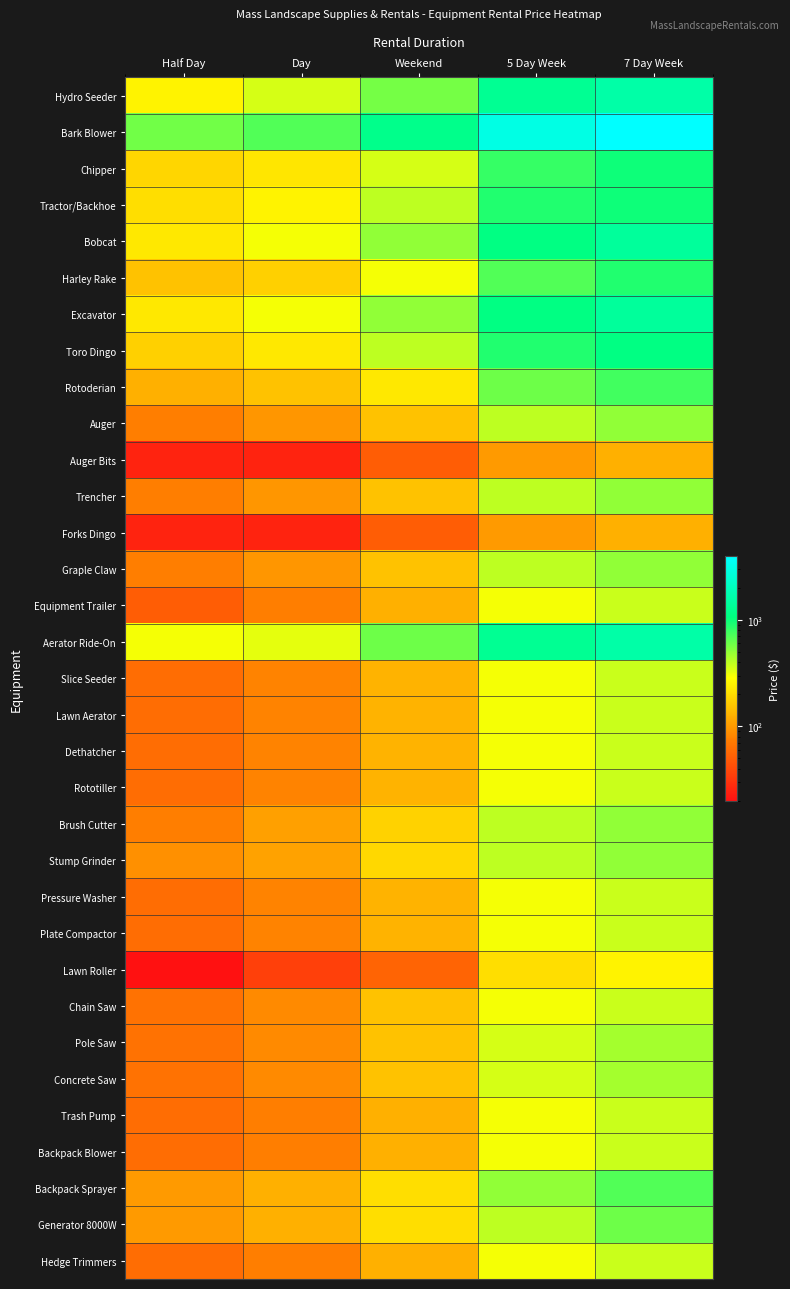

At how many categories does at least one series exceed 2854?

2